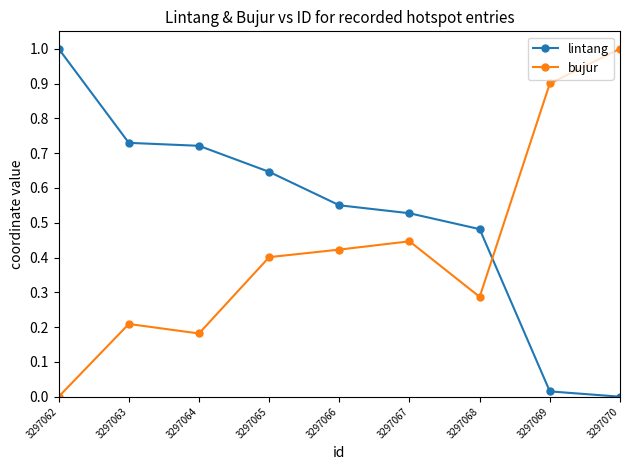

Which series ends up on top after the final intersection of lintang and bujur?

bujur